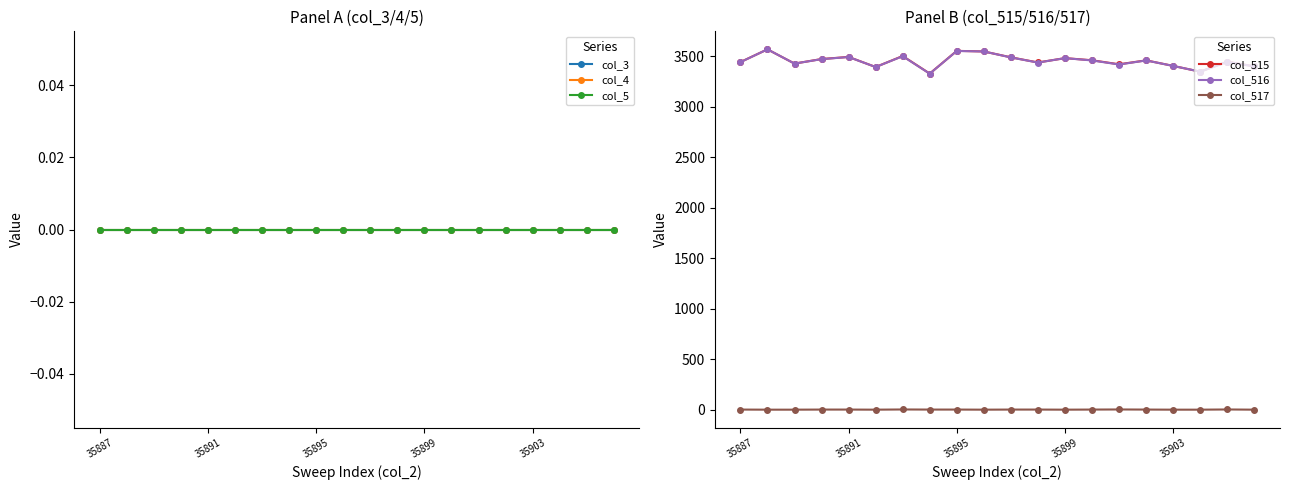

True or false: col_4 and col_5 intersect in this chart.

False